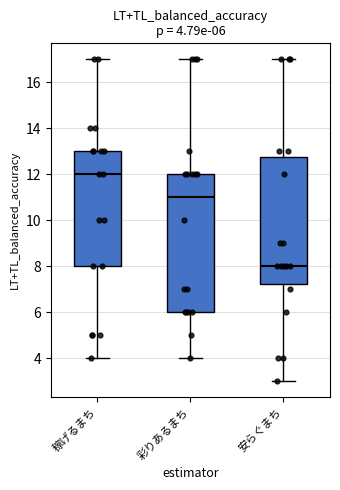

Which box is the tallest, from its lower edge to its upper edge?

彩りあるまち